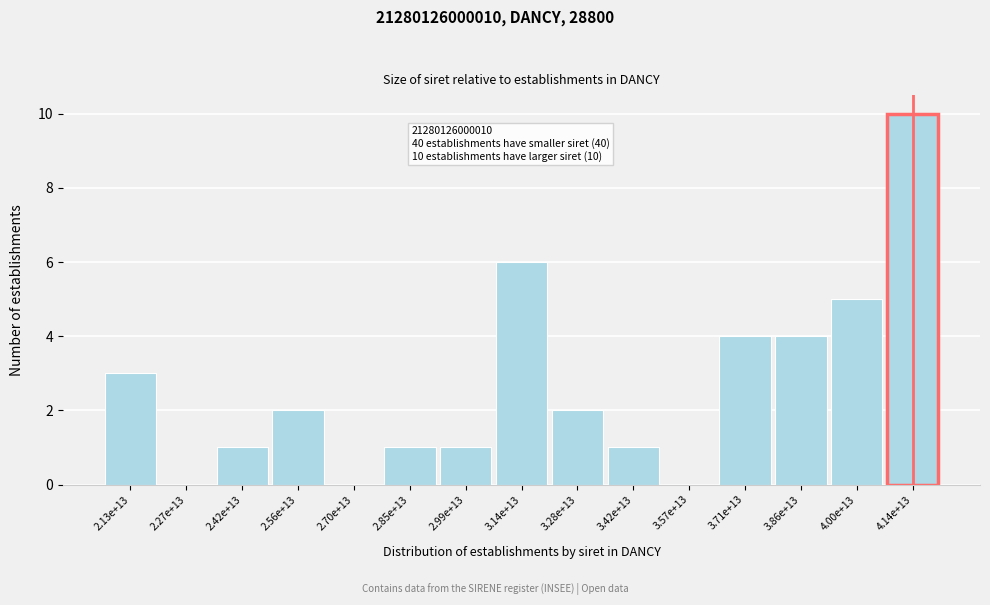

Reading left to right, extract all data points from this chart.

2.13e+13=3	2.27e+13=0	2.42e+13=1	2.56e+13=2	2.70e+13=0	2.85e+13=1	2.99e+13=1	3.14e+13=6	3.28e+13=2	3.42e+13=1	3.57e+13=0	3.71e+13=4	3.86e+13=4	4.00e+13=5	4.14e+13=10